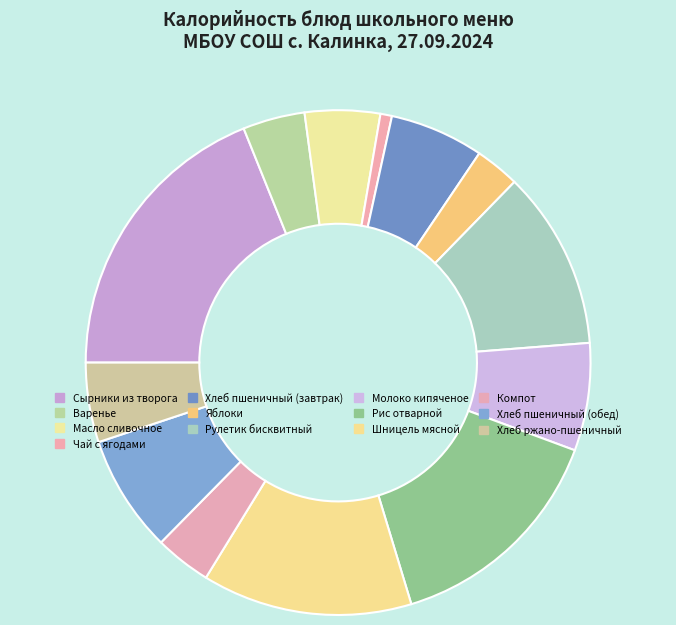

Between Компот and Чай с ягодами, which is larger?

Компот